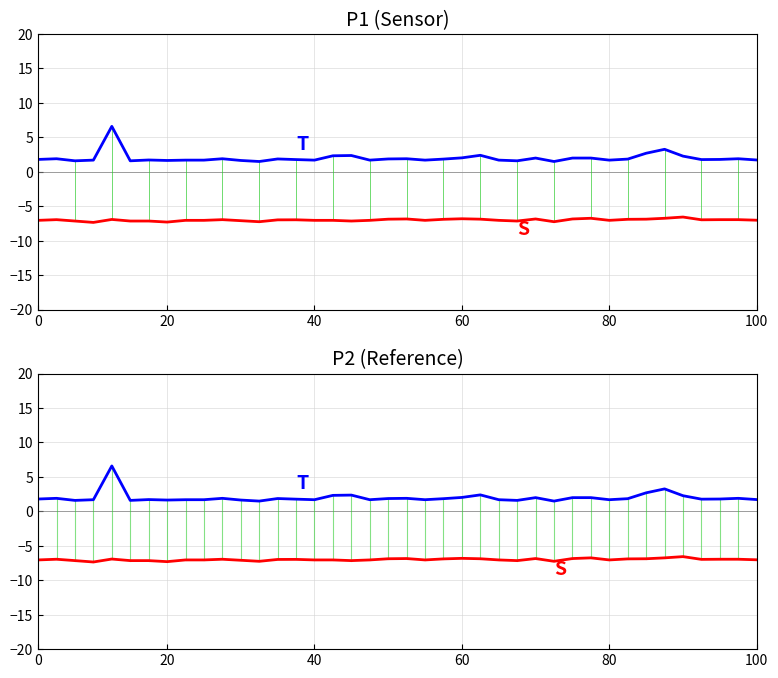

How many distinct data groups are displayed?

2